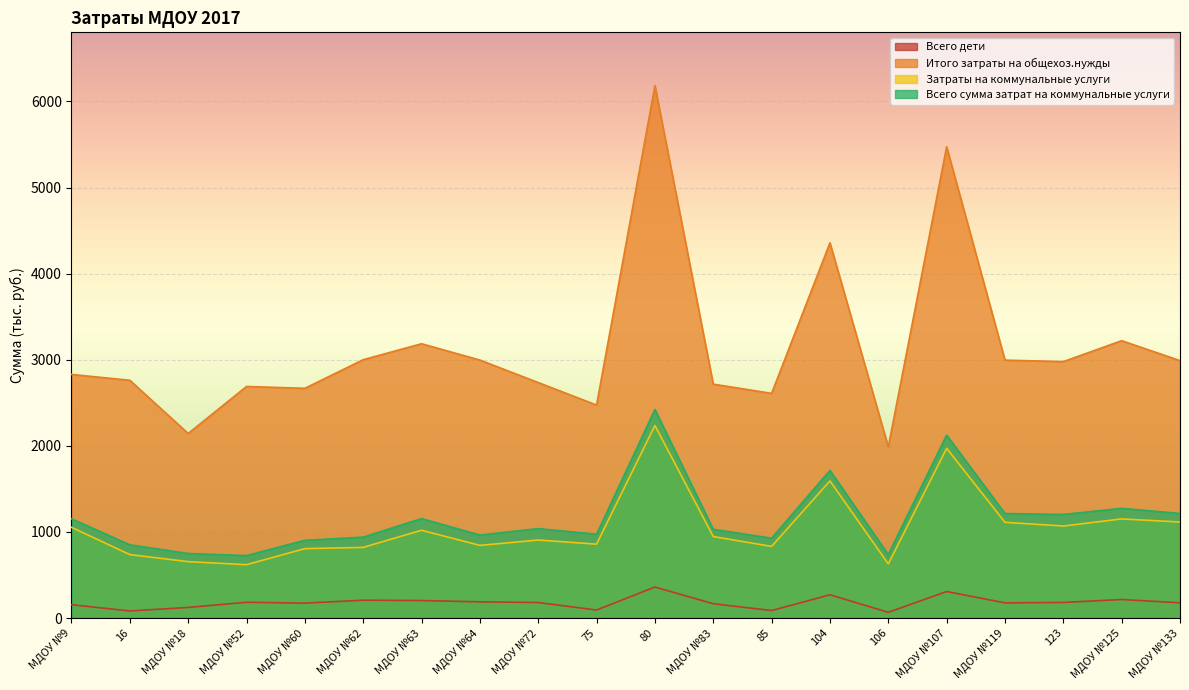

What is the label of the 18th point from the right?

МДОУ №18